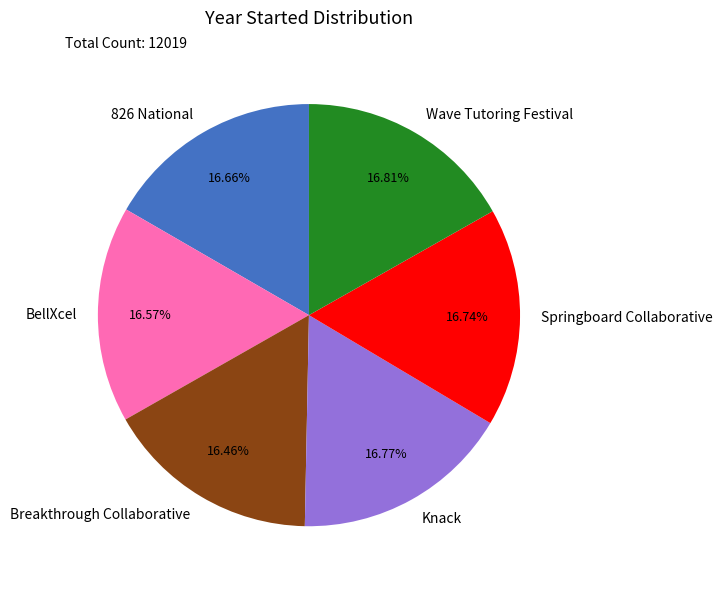

Is Springboard Collaborative the majority of the pie?

No